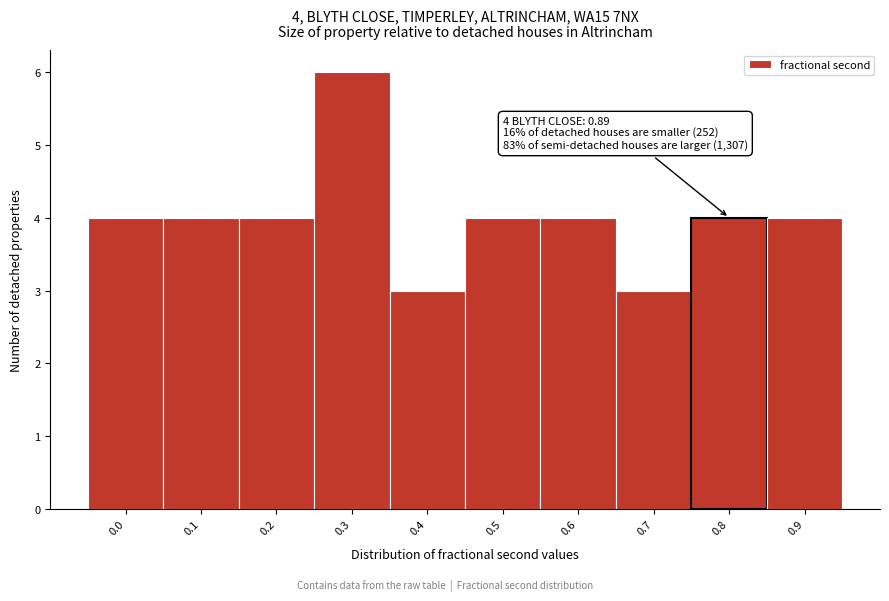

Reading left to right, extract all data points from this chart.

4	4	4	6	3	4	4	3	4	4